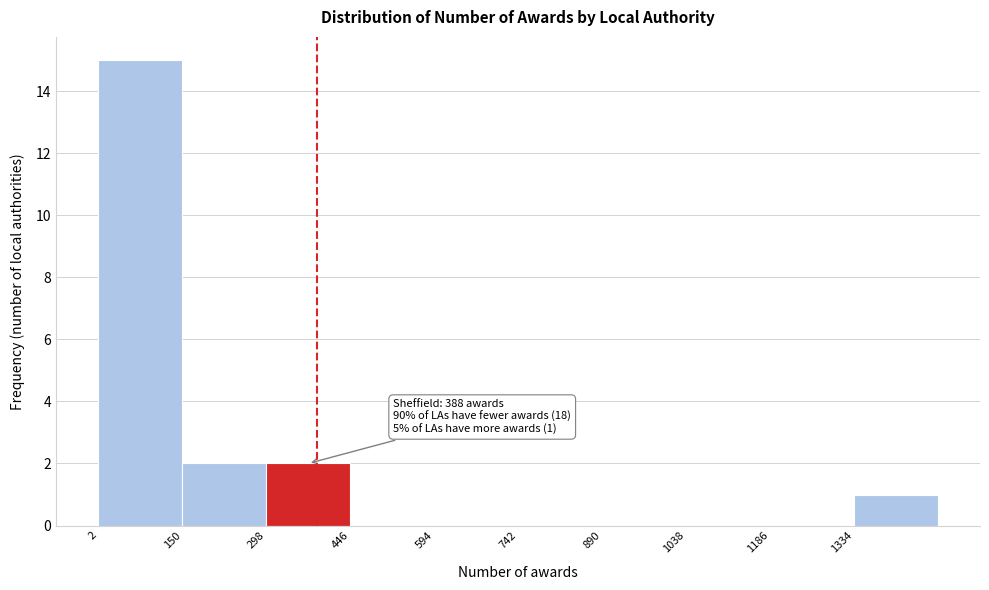

Which range on the x-axis has the tallest bar?

2 to 150